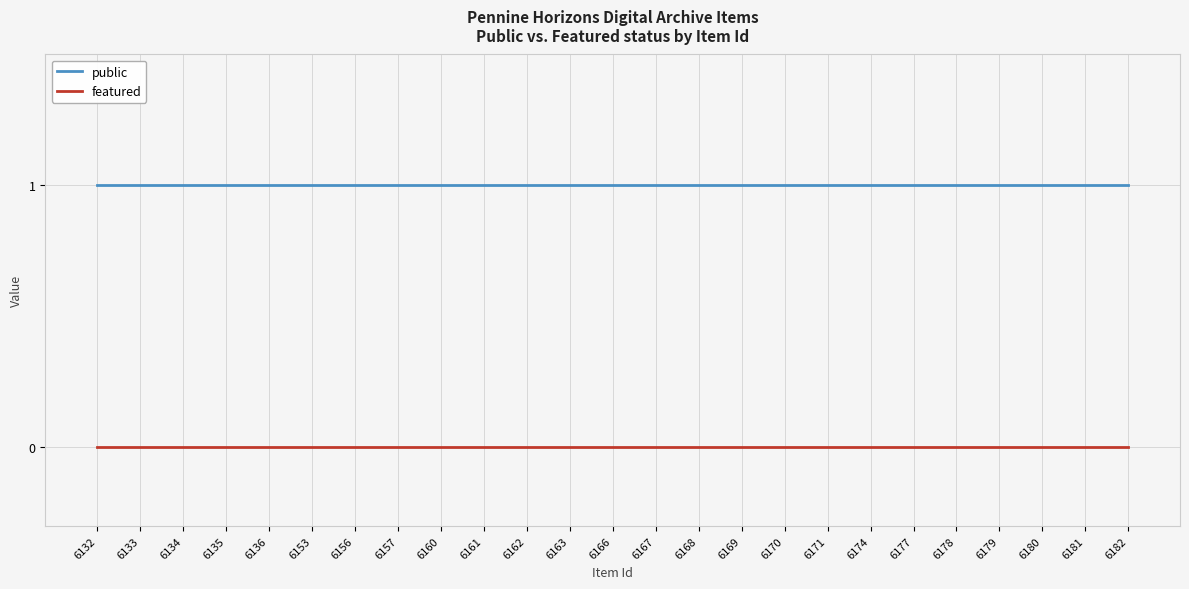

How many categories are shown in the chart?

25